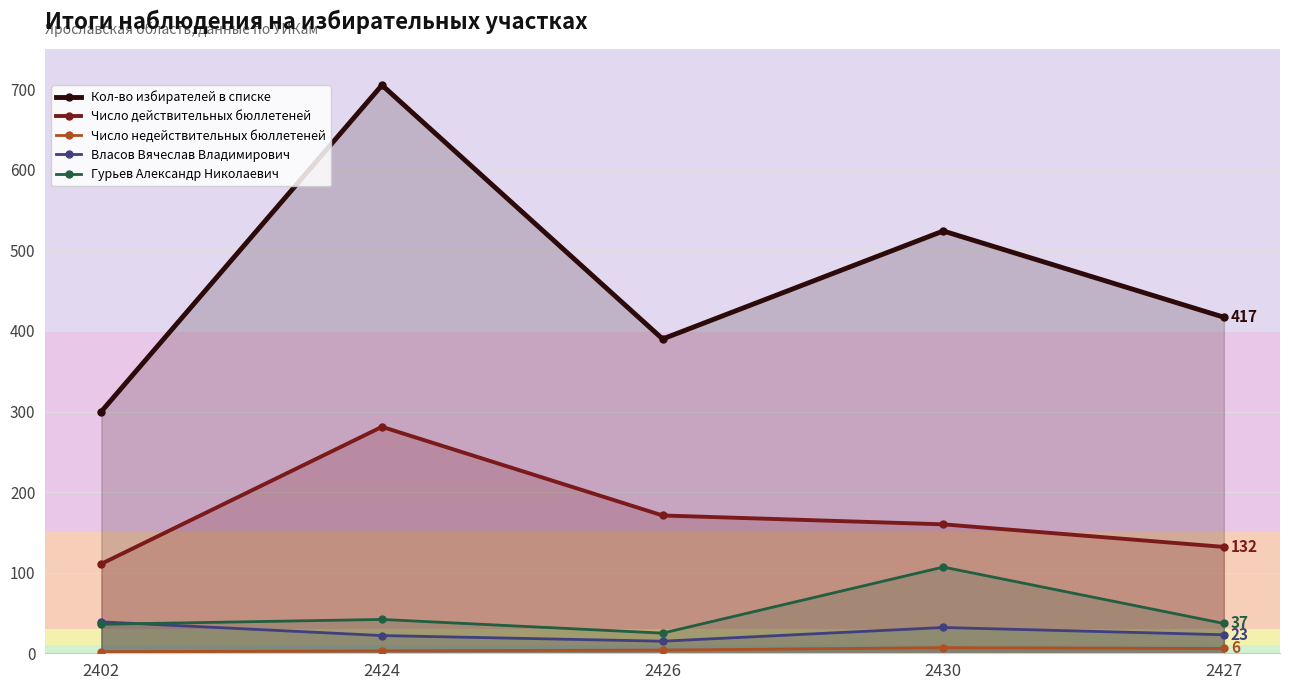

Reading left to right, transcribe all the data shown in this chart.

Кол-во избирателей в списке: 2402=300	2424=705	2426=390	2430=524	2427=417
Число действительных бюллетеней: 2402=111	2424=281	2426=171	2430=160	2427=132
Число недействительных бюллетеней: 2402=2	2424=3	2426=4	2430=7	2427=6
Власов Вячеслав Владимирович: 2402=39	2424=22	2426=15	2430=32	2427=23
Гурьев Александр Николаевич: 2402=36	2424=42	2426=25	2430=107	2427=37